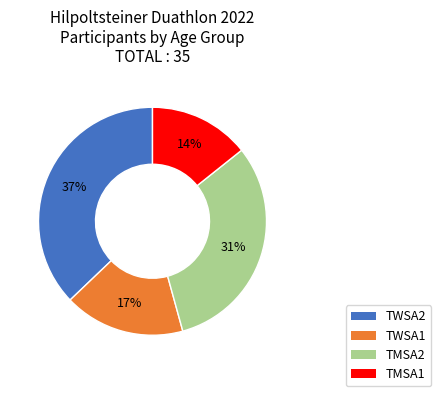

To the nearest percent, what is the difference between the largest and smallest slice percentages?

23%